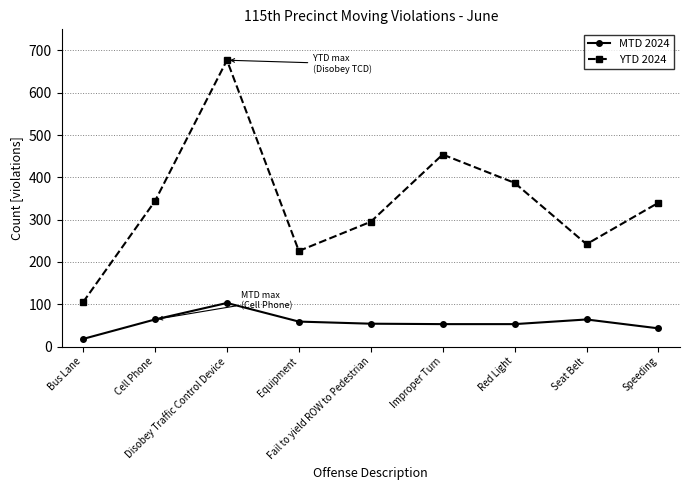

Is the value of YTD 2024 at Cell Phone greater than the value of MTD 2024 at Speeding?

Yes